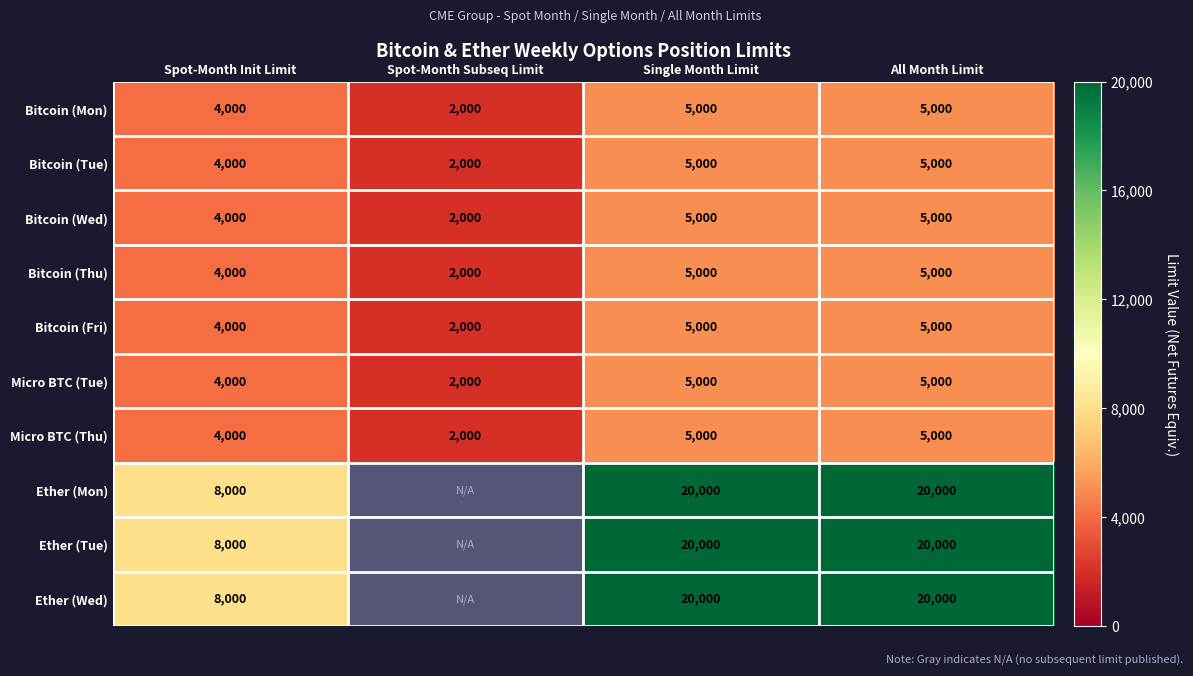

Is the value of Bitcoin (Mon) at Single Month Limit greater than the value of Ether (Wed) at Single Month Limit?

No